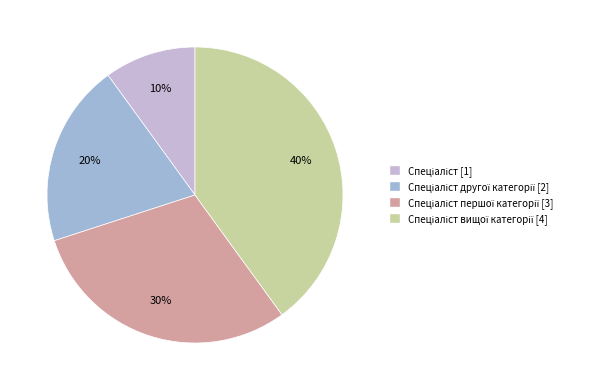

Count the number of slices in the pie.

4